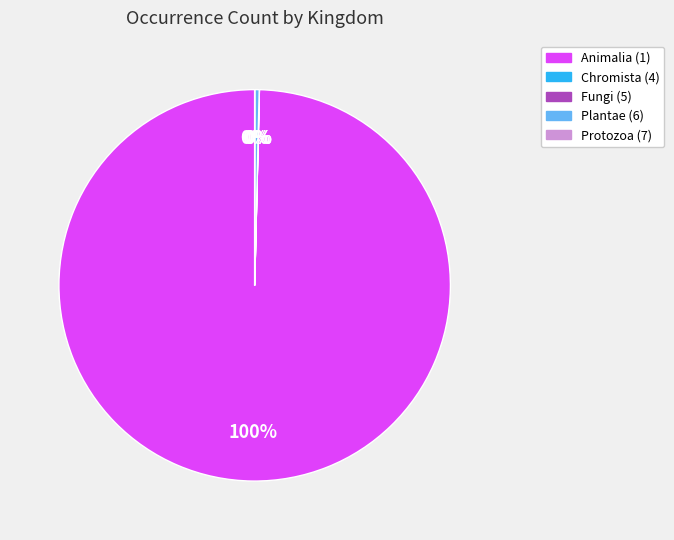

Is there any slice that represents more than half of the pie?

Yes